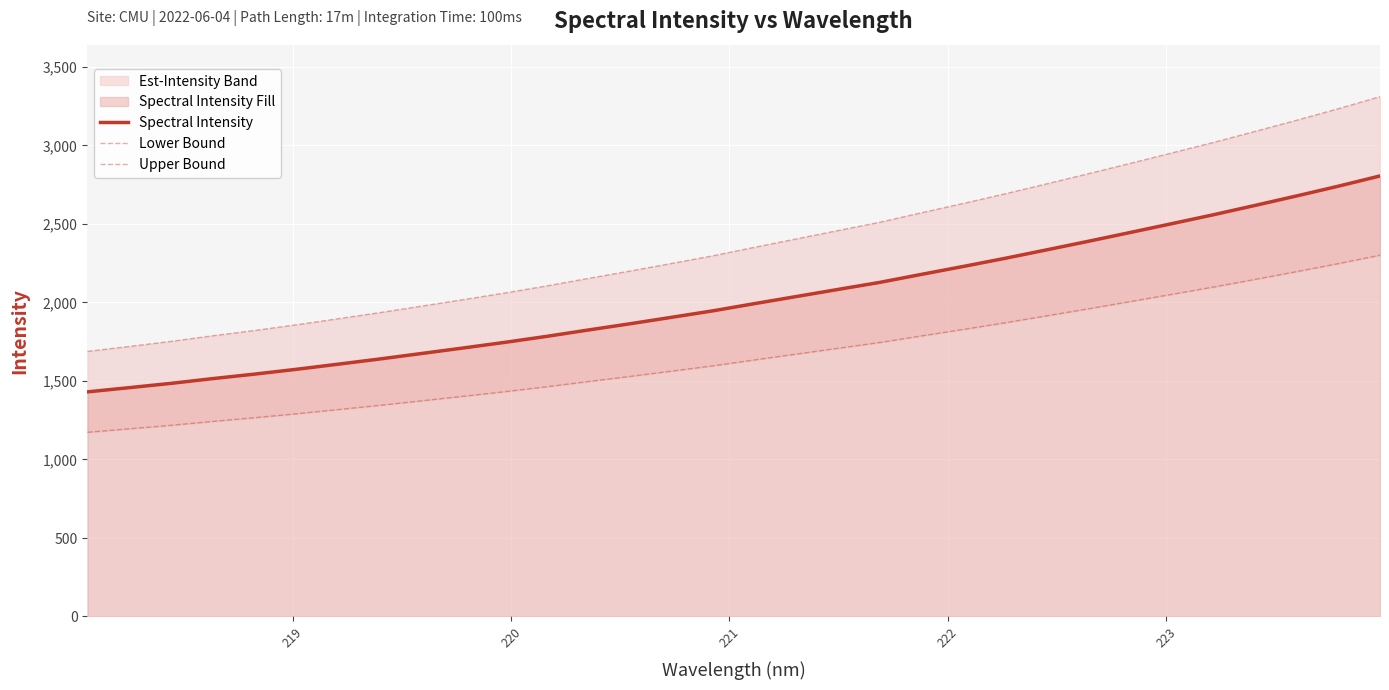

What is the greatest value displayed?

3310.5